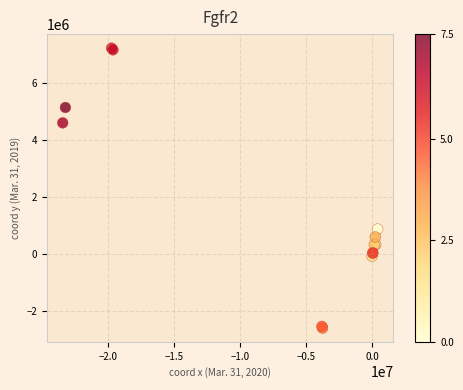

What Y value in the scatter plot is closest to 2308397?

870522.4